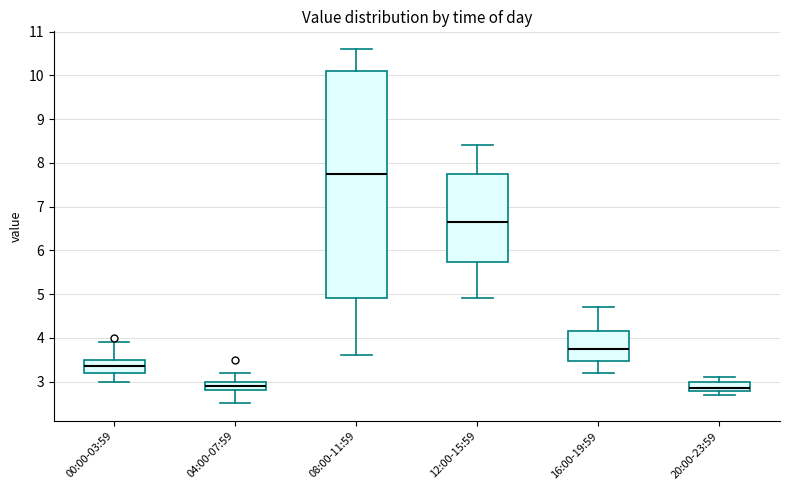

Reading left to right, transcribe this box plot: for each box, give where its median line is, the range the box spans, and where its two whiskers end, as read against the y-axis. The values are not printed on the chart, so give them approximately, as read against the axis.

00:00-03:59: median 3.4, box 3.2 to 3.5, whiskers 3.0 to 3.9
04:00-07:59: median 2.9, box 2.8 to 3.0, whiskers 2.5 to 3.2
08:00-11:59: median 7.8, box 4.9 to 10.1, whiskers 3.6 to 10.6
12:00-15:59: median 6.7, box 5.7 to 7.8, whiskers 4.9 to 8.4
16:00-19:59: median 3.8, box 3.5 to 4.2, whiskers 3.2 to 4.7
20:00-23:59: median 2.9, box 2.8 to 3.0, whiskers 2.7 to 3.1